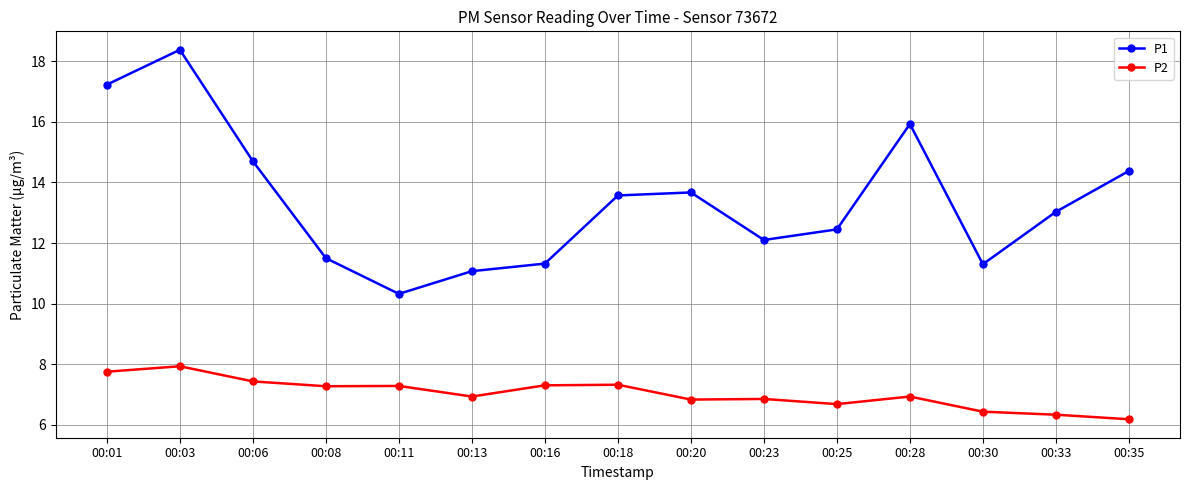

True or false: P1 and P2 intersect in this chart.

False